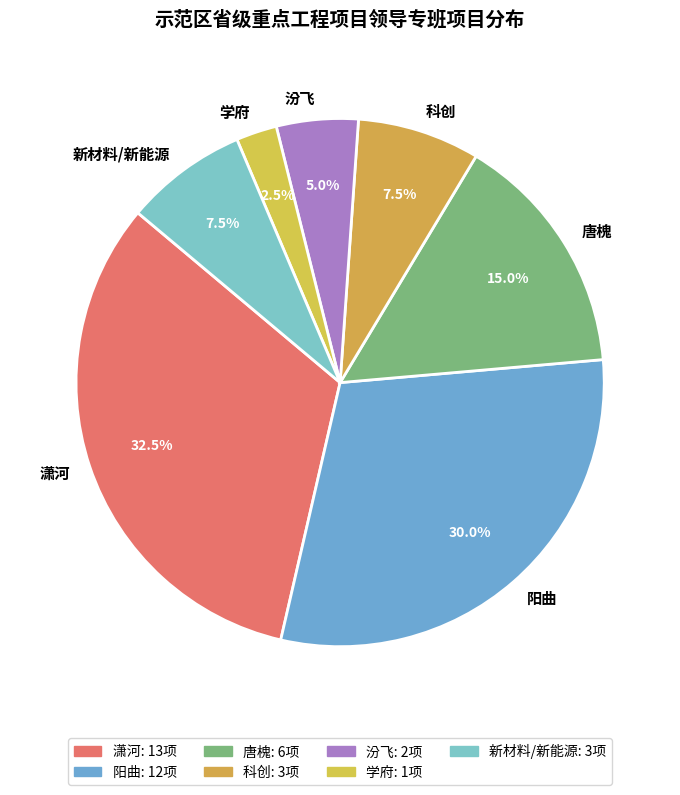

Approximately how many times larger is the value at 潇河 compared to 汾飞?

6.5